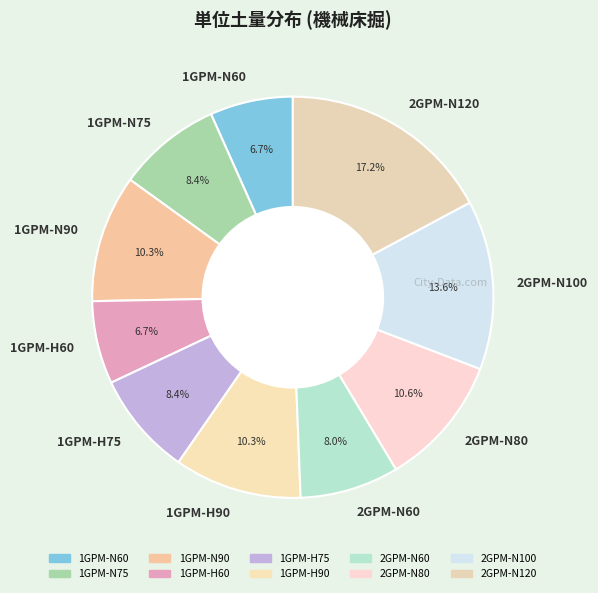

How many slices are in this pie chart?

10